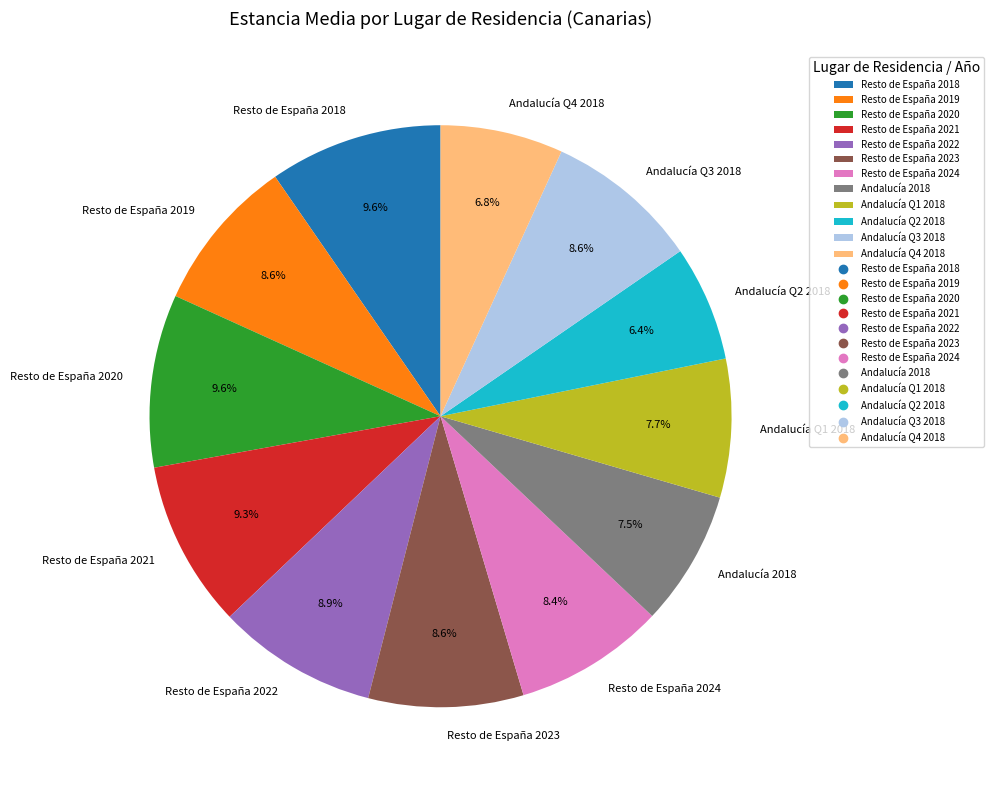

Is the sum of Resto de España 2022 and Andalucía 2018 greater than half?

No